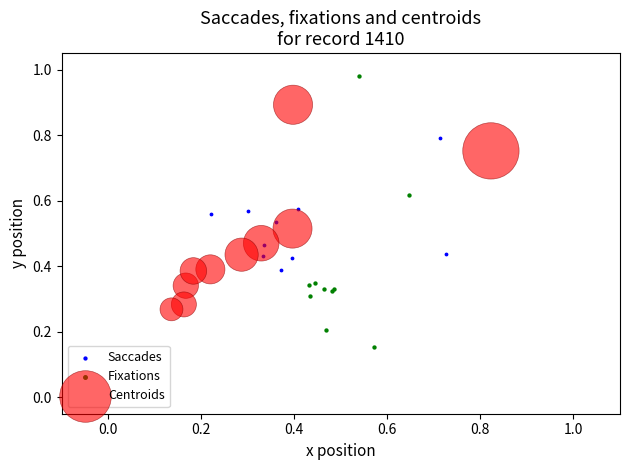

Which series has the widest spread of Y values?

Fixations